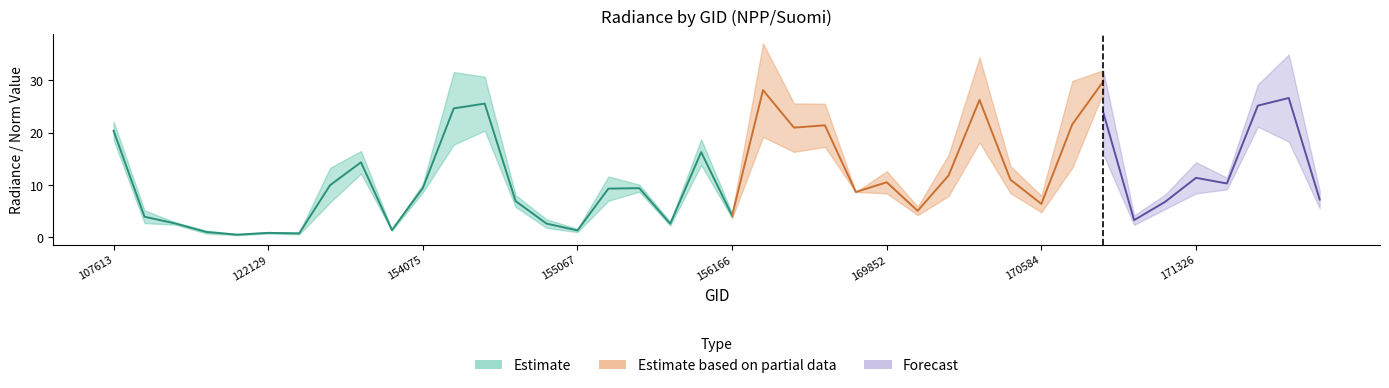

At how many categories does at least one series exceed 16?

13